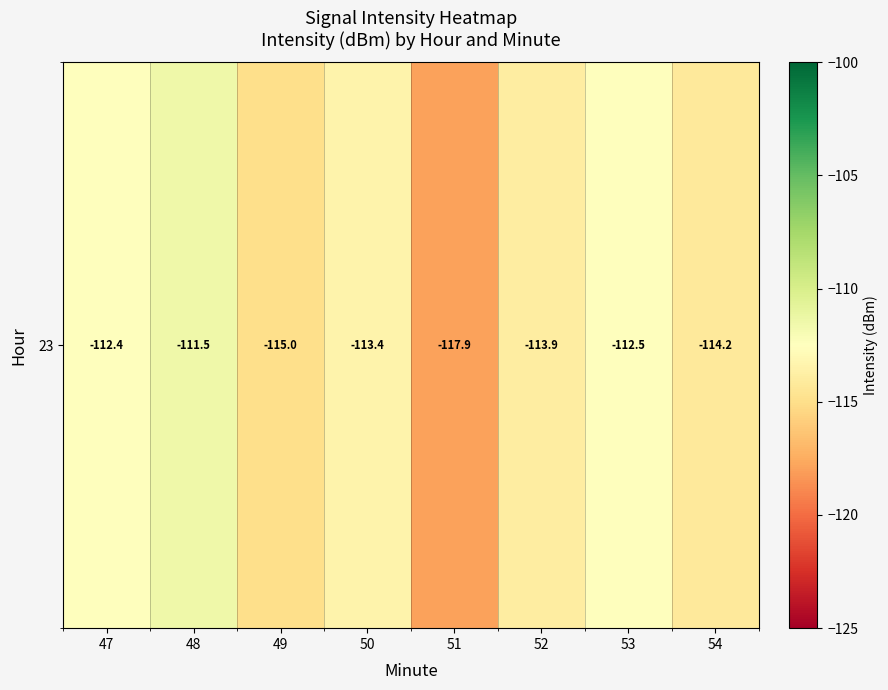

List the labels in order of value, largest first.

48, 47, 53, 50, 52, 54, 49, 51